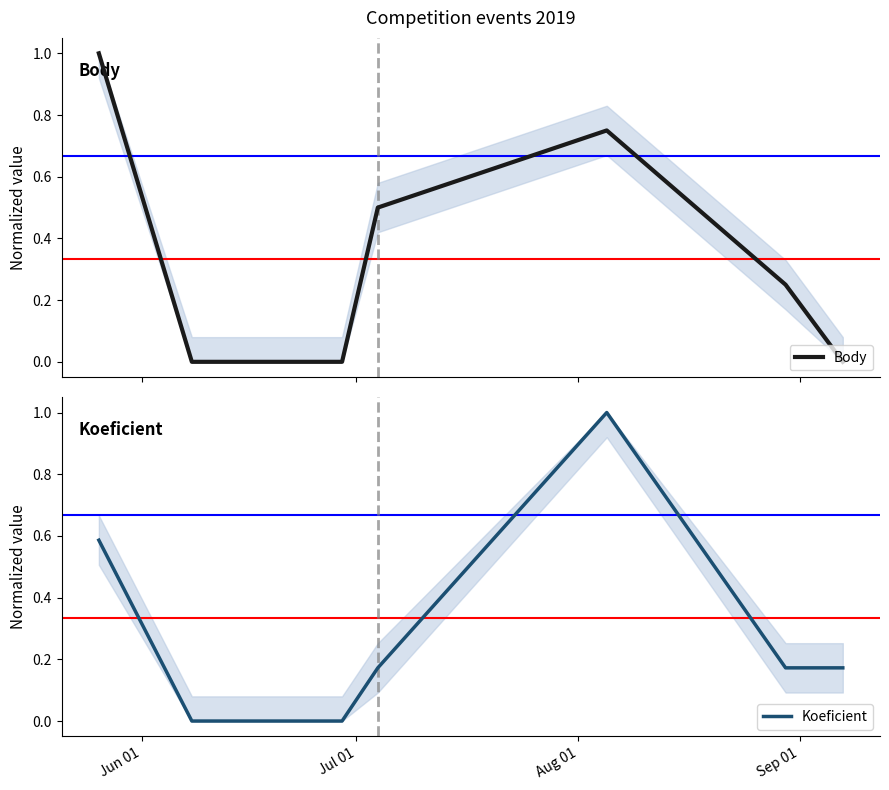

Which series has the widest spread of values?

Koeficient